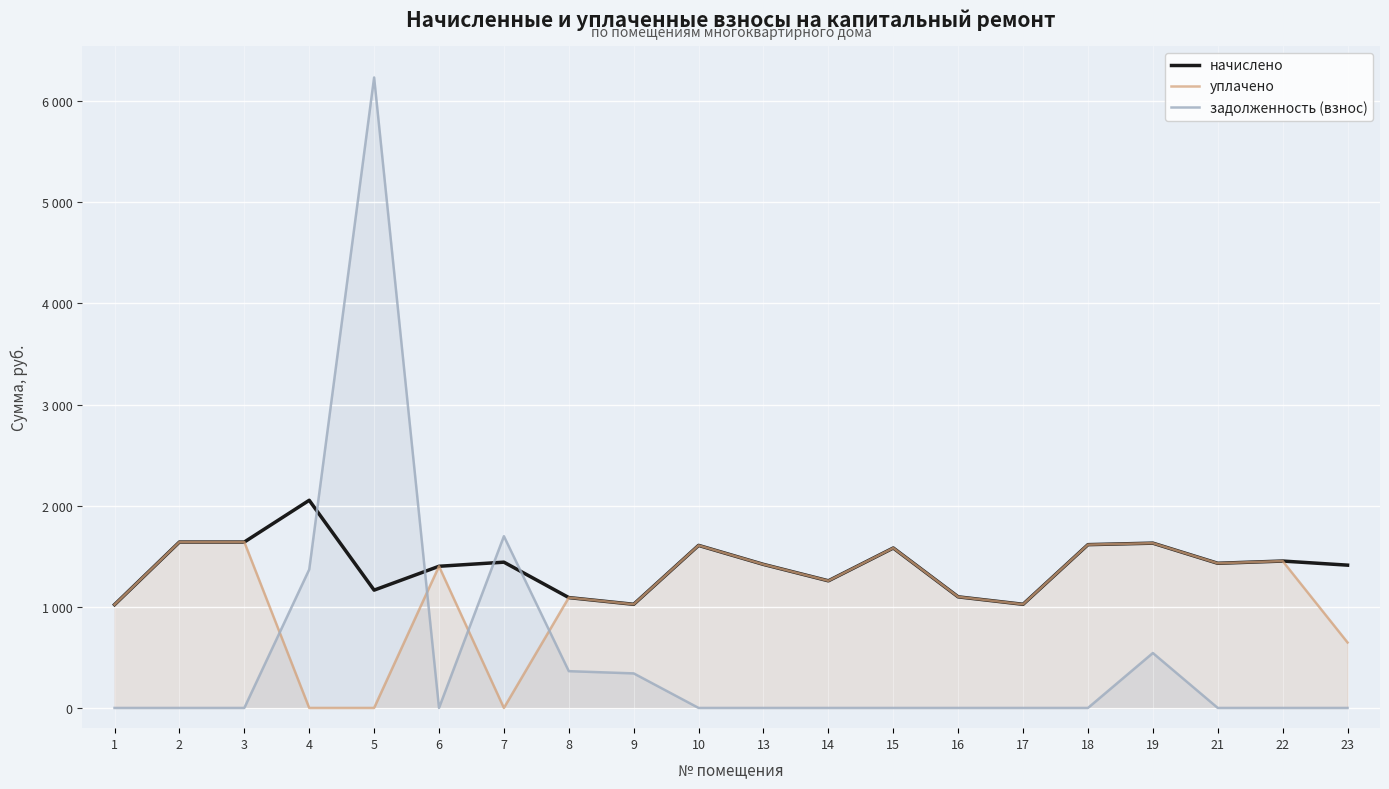

How many times do задолженность (взнос) and начислено cross each other?

4